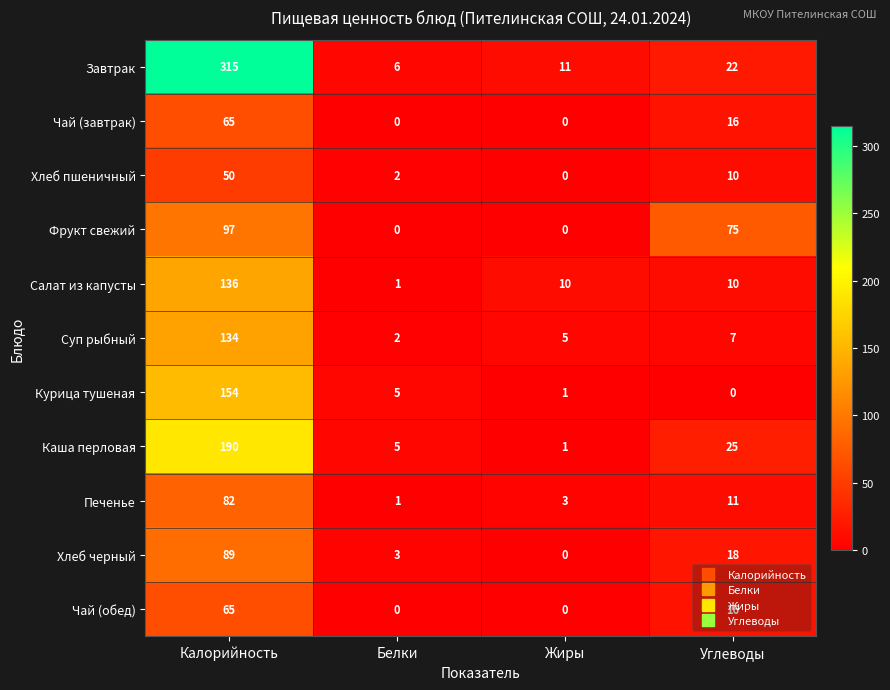

What is the spread (max minus min) of values at Калорийность?

265